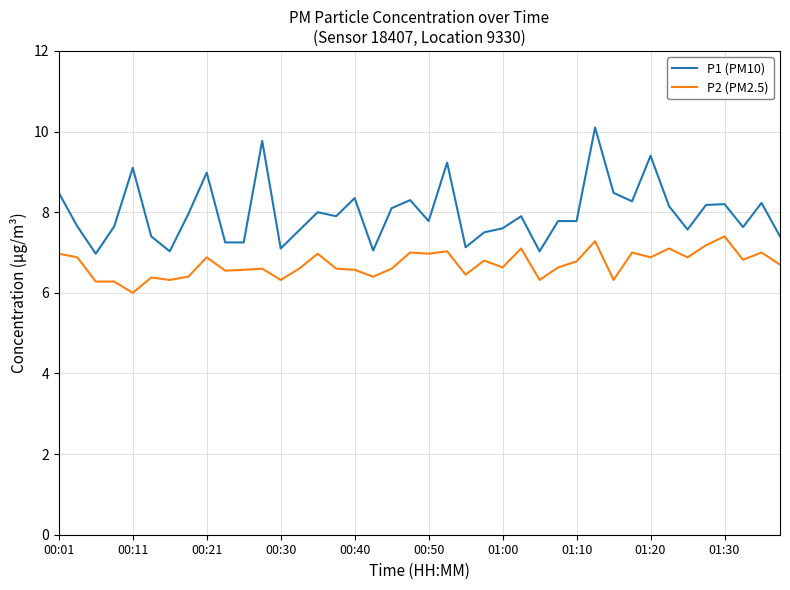

What is the greatest value displayed?

10.1